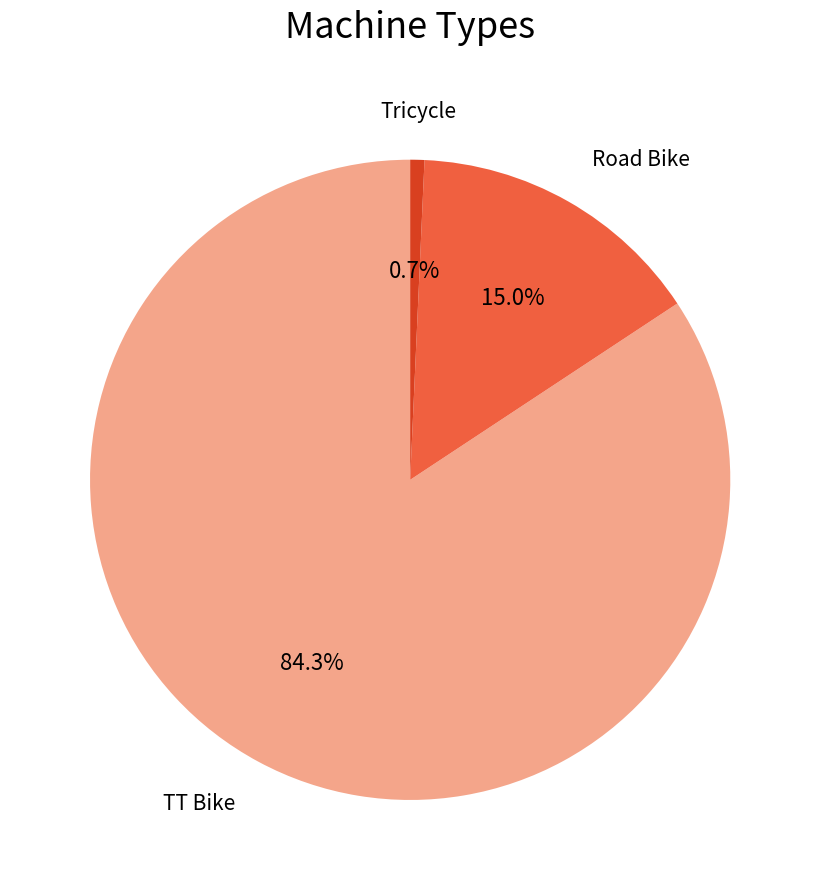

Which category has the smallest portion of the pie?

Tricycle